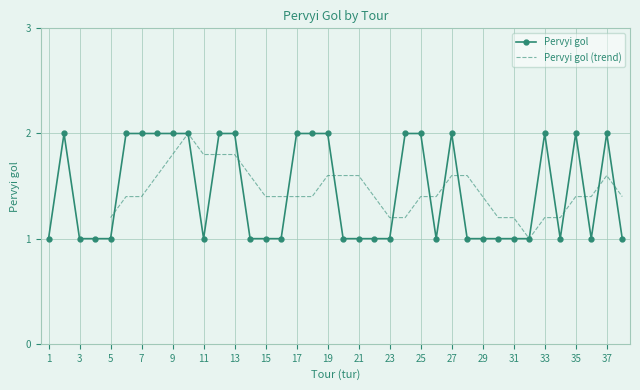

True or false: the data has more than 1 interior local peaks.

True